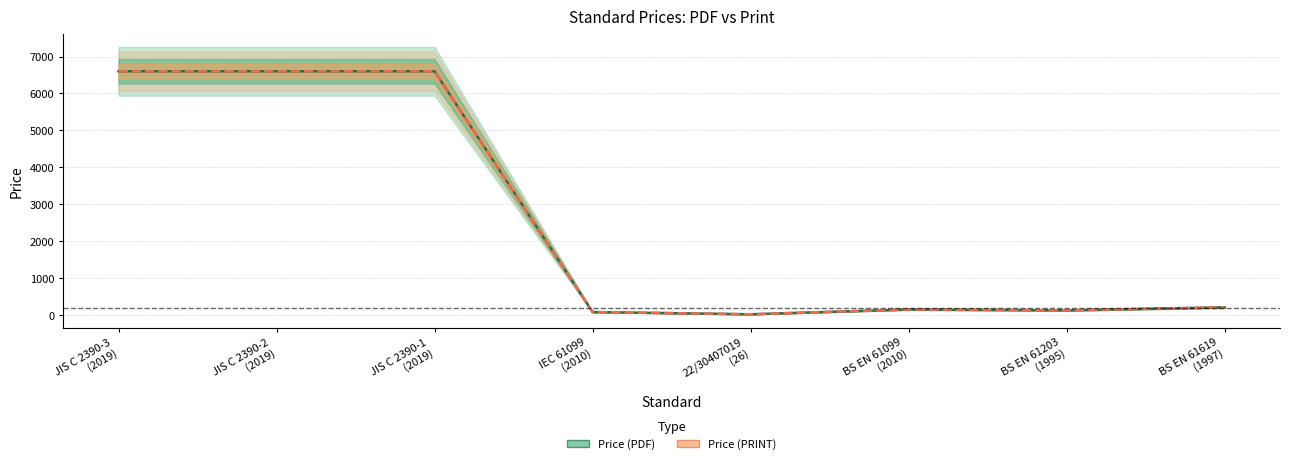

What are all the series names shown in the legend?

Price (PDF), Price (PRINT)